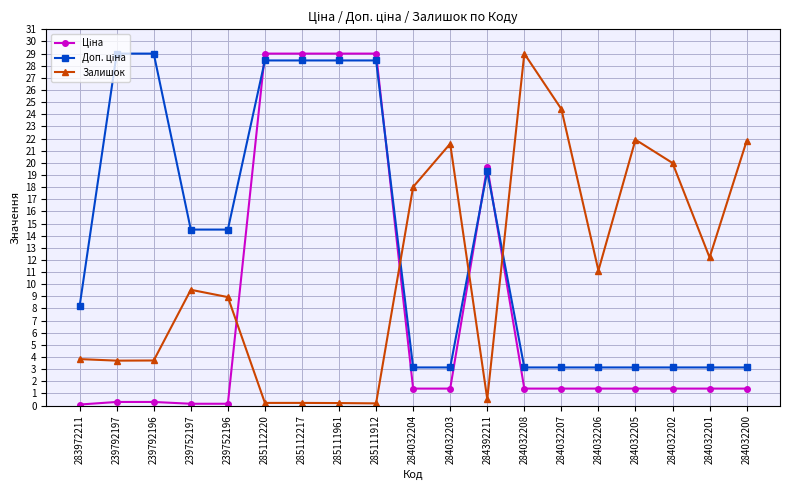

What is the maximum value shown in the chart?

29.0